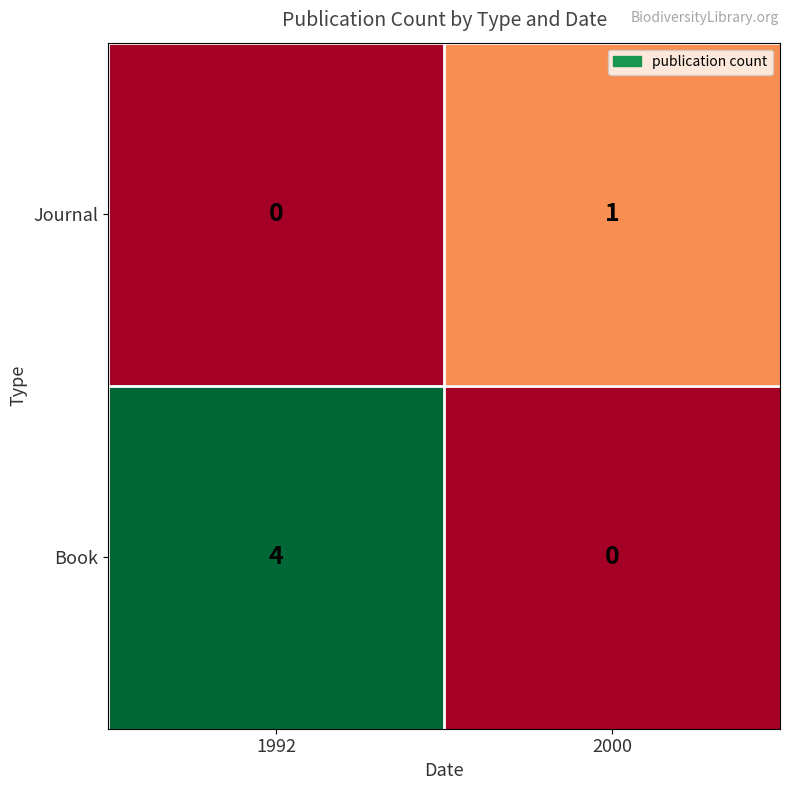

Which category has the lowest value in the Book series?

2000